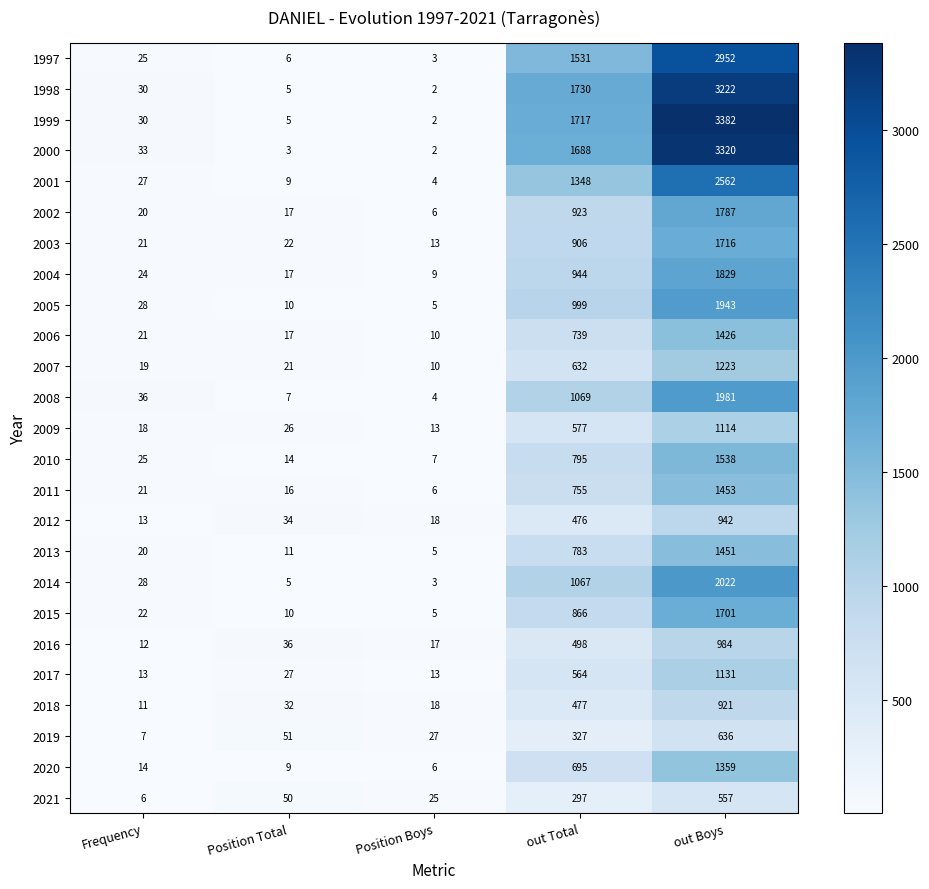

At how many categories does at least one series exceed 1960?

1